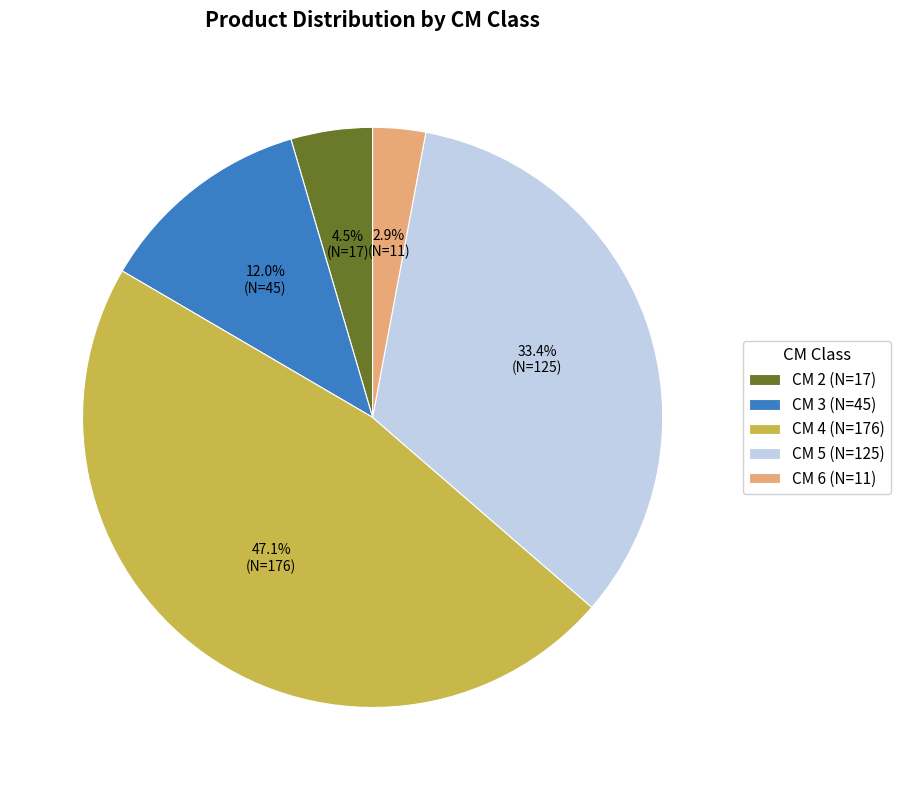

Rank the categories by value from highest to lowest.

CM 4 (N=176), CM 5 (N=125), CM 3 (N=45), CM 2 (N=17), CM 6 (N=11)